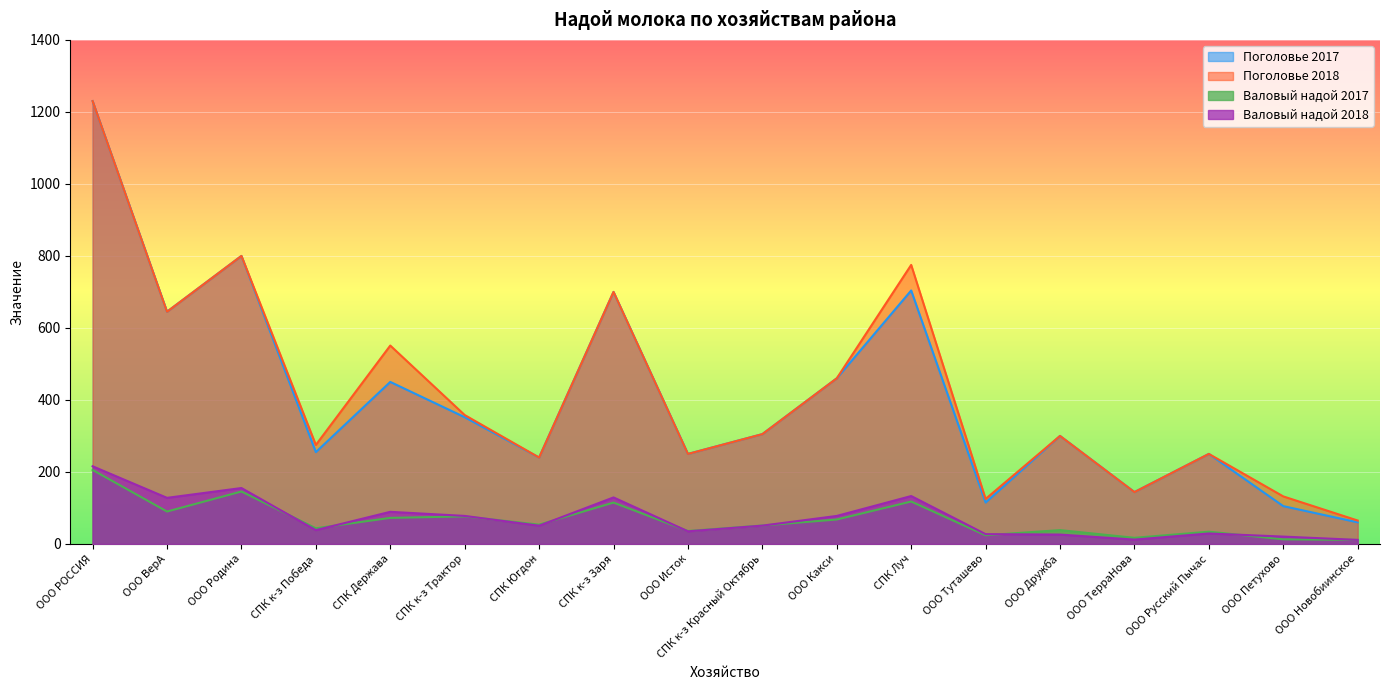

Does the chart display data point markers on the line(s)?

No